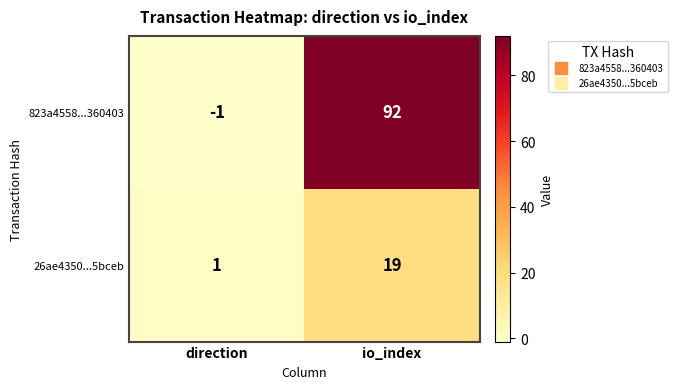

What is the minimum value shown in the chart?

-1